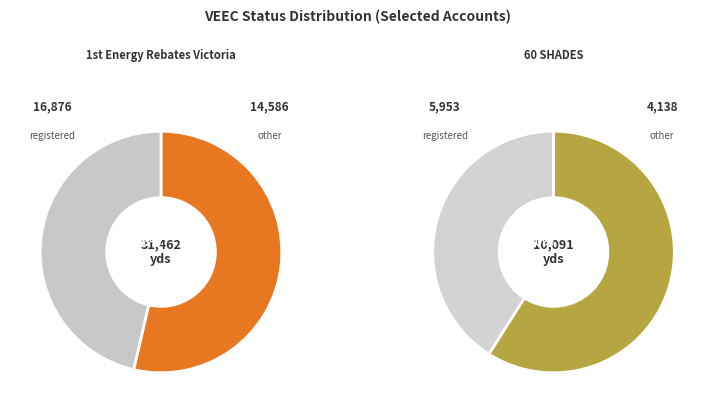

How much of the chart is everything except AC National?

100.0%